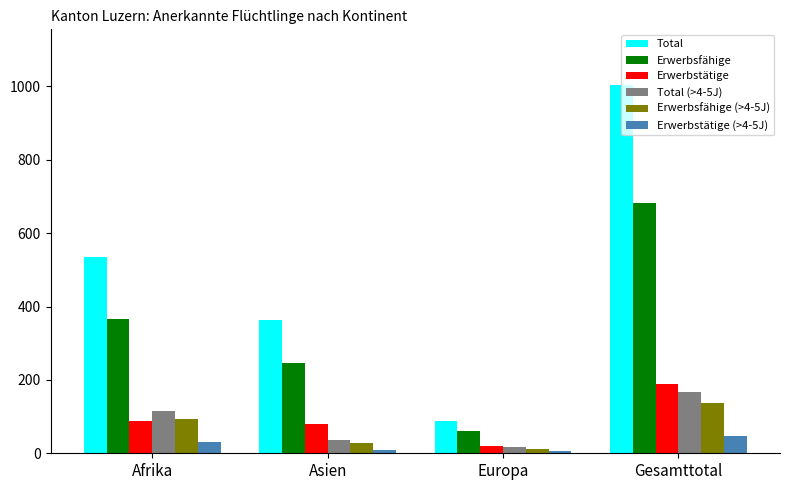

At how many categories does at least one series exceed 57?

4